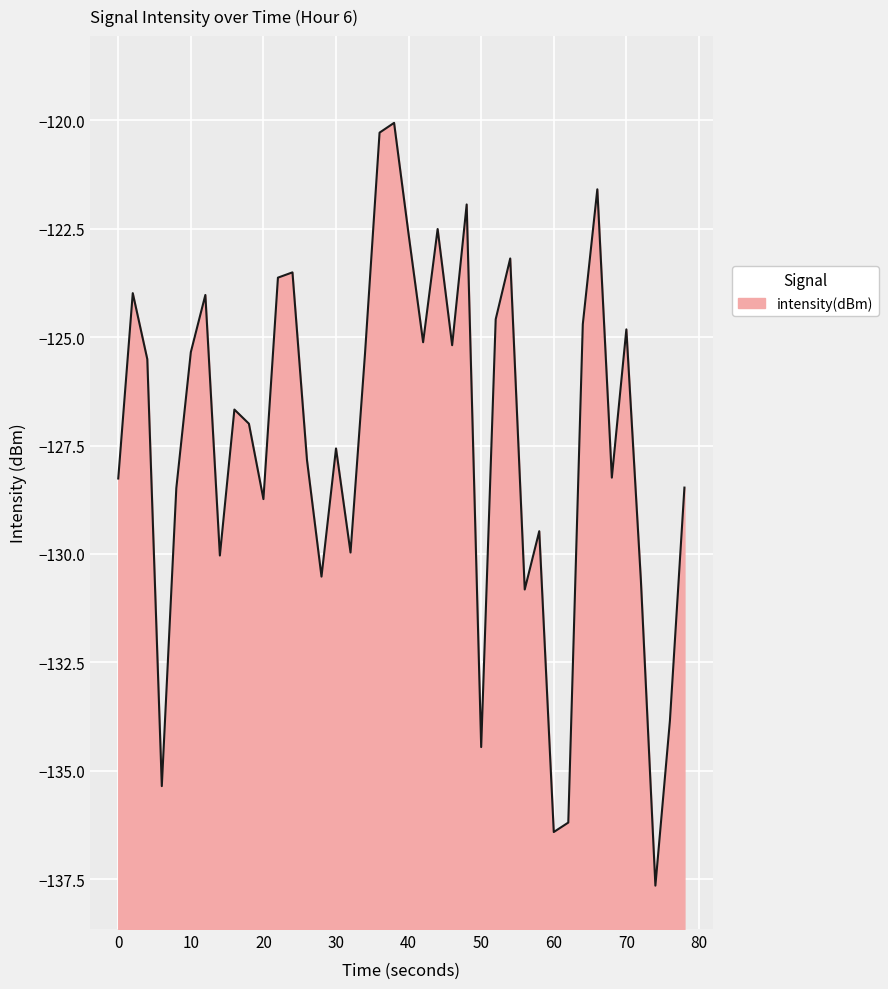

The value at 60 is -136.4. True or false?

True